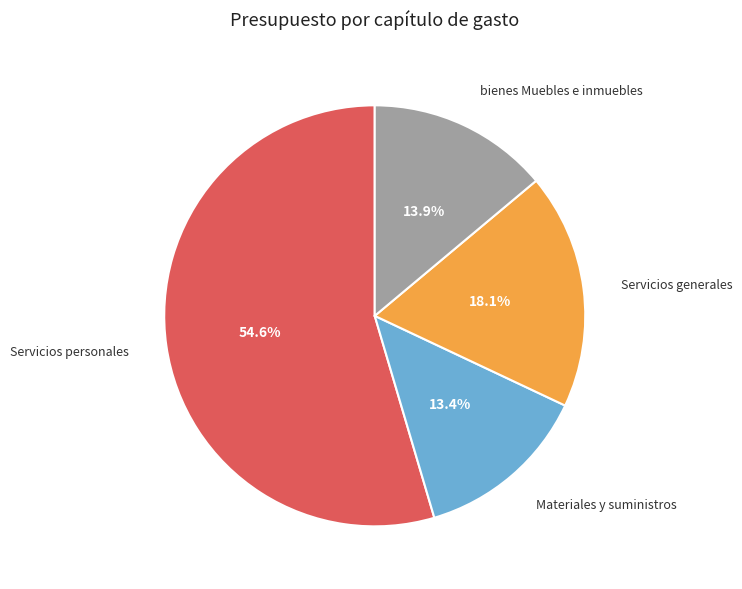

True or false: bienes Muebles e inmuebles accounts for 25% of the total.

False